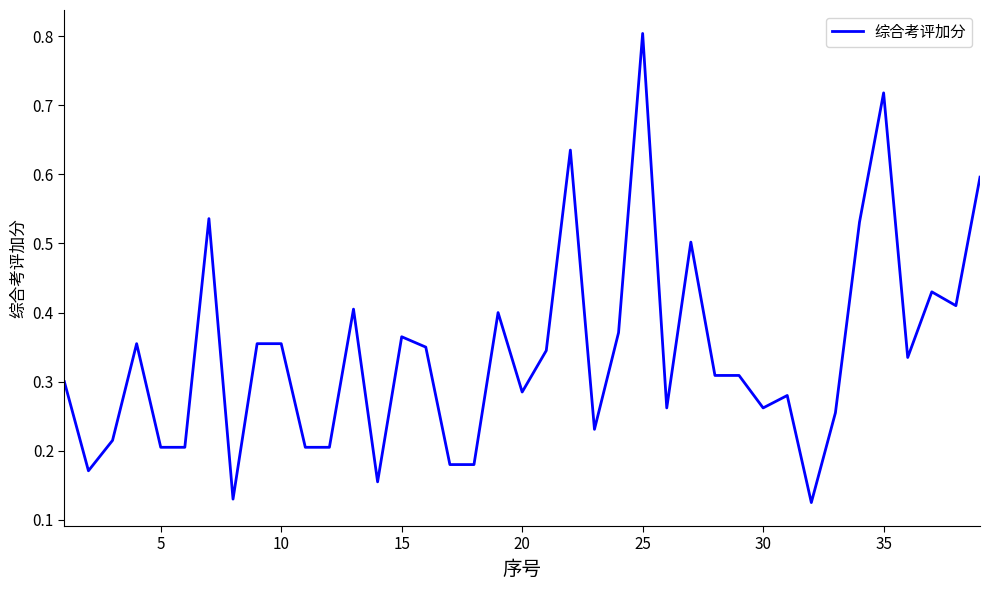

How many points are higher than both their immediate neighbors (excluding endpoints)?

11